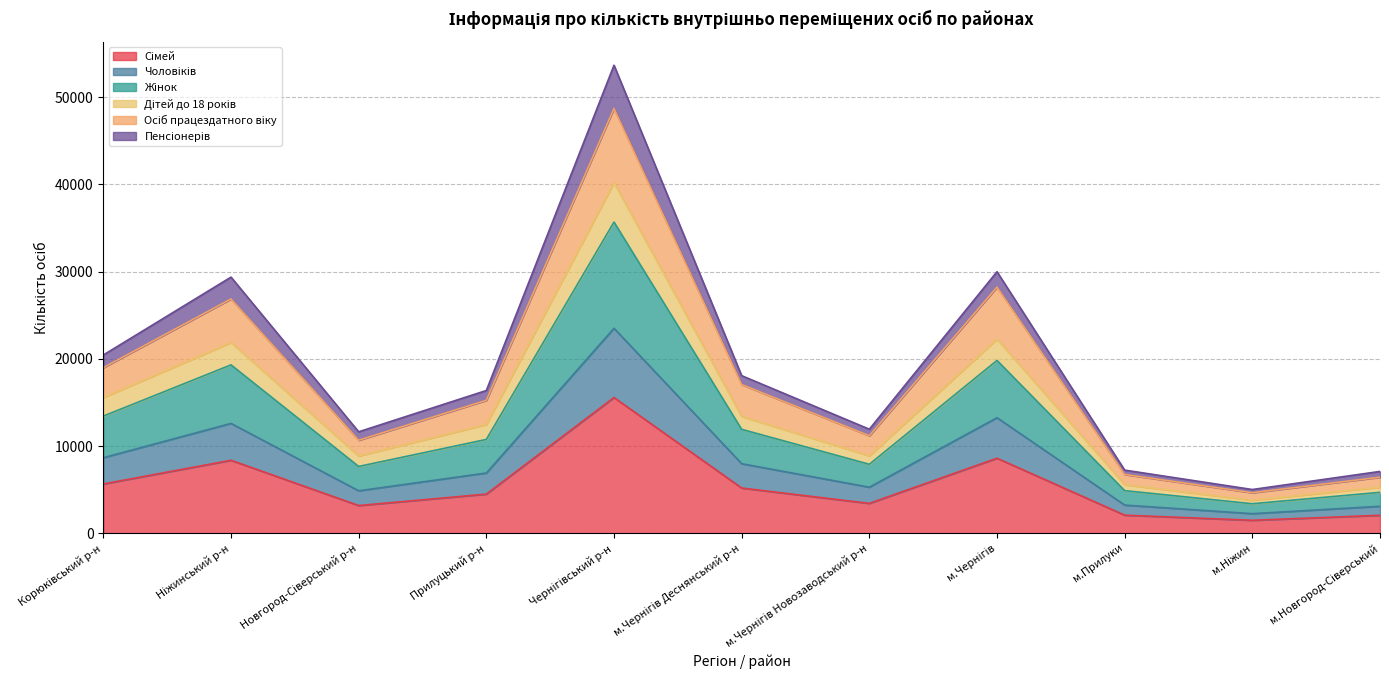

Read the Сімей value at м.Новгород-Сіверський.

2054